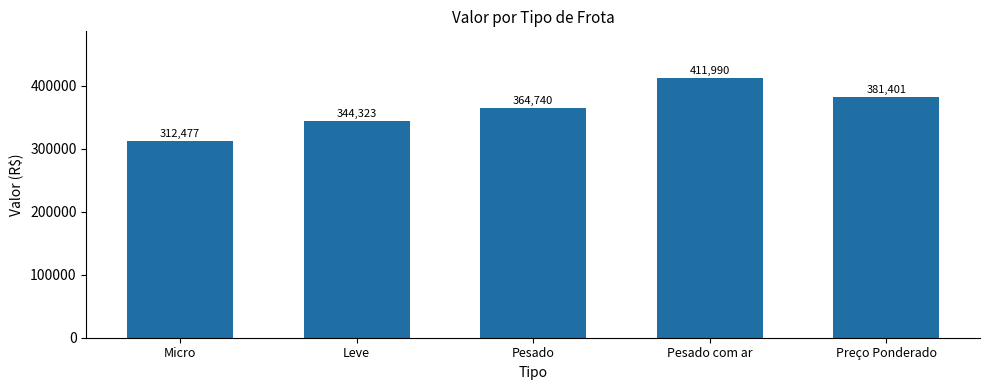

The chart shows a value of 587341.9 at Pesado com ar. True or false?

False